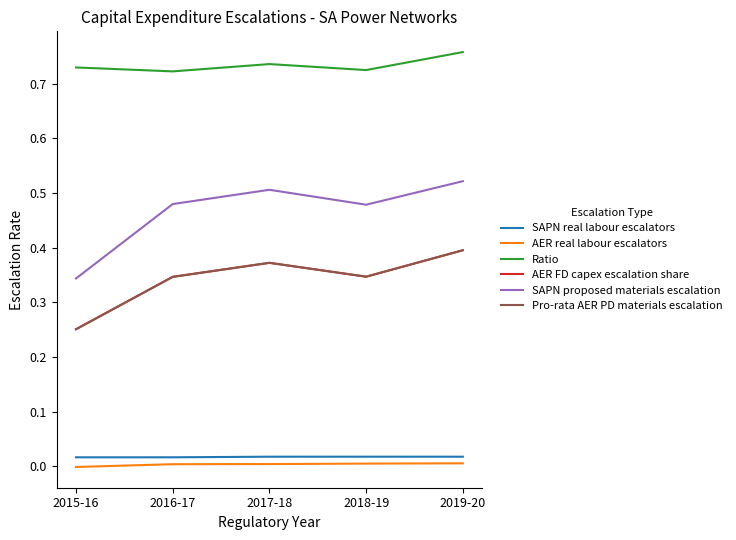

Reading left to right, extract all data points from this chart.

SAPN real labour escalators: 2015-16=0.0	2016-17=0.0	2017-18=0.0	2018-19=0.0	2019-20=0.0
AER real labour escalators: 2015-16=-0.0	2016-17=0.0	2017-18=0.0	2018-19=0.0	2019-20=0.0
Ratio: 2015-16=0.7	2016-17=0.7	2017-18=0.7	2018-19=0.7	2019-20=0.8
AER FD capex escalation share: 2015-16=0.3	2016-17=0.3	2017-18=0.4	2018-19=0.3	2019-20=0.4
SAPN proposed materials escalation: 2015-16=0.3	2016-17=0.5	2017-18=0.5	2018-19=0.5	2019-20=0.5
Pro-rata AER PD materials escalation: 2015-16=0.3	2016-17=0.3	2017-18=0.4	2018-19=0.3	2019-20=0.4